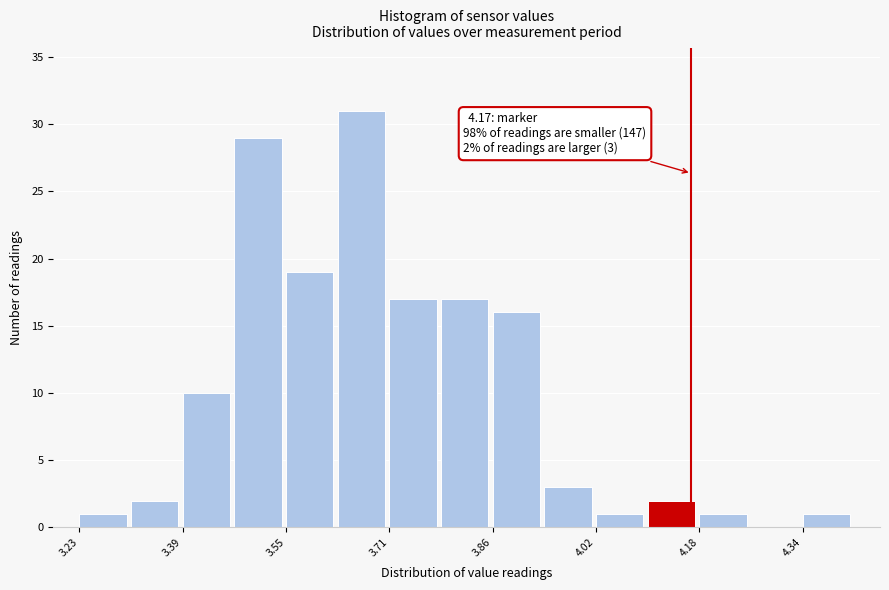

Around what value on the x-axis is the tallest bar? Give the approximate position of its centre, as read against the axis.

3.66